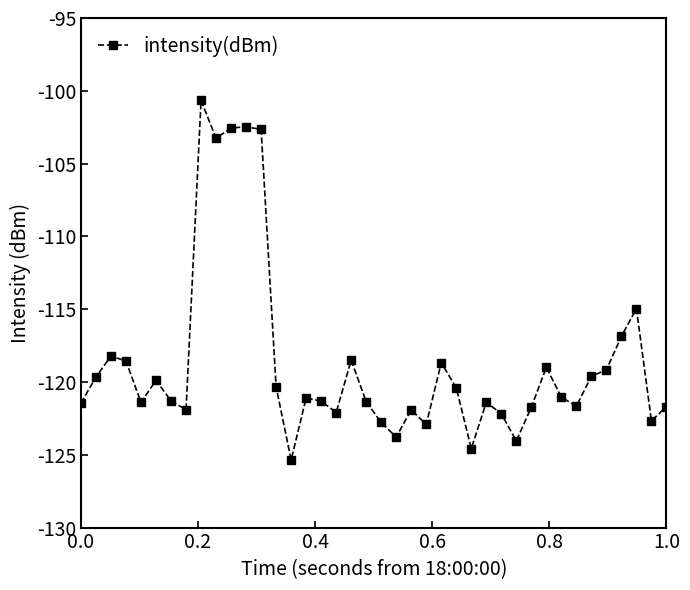

True or false: the data has more than 1 interior local peaks.

True